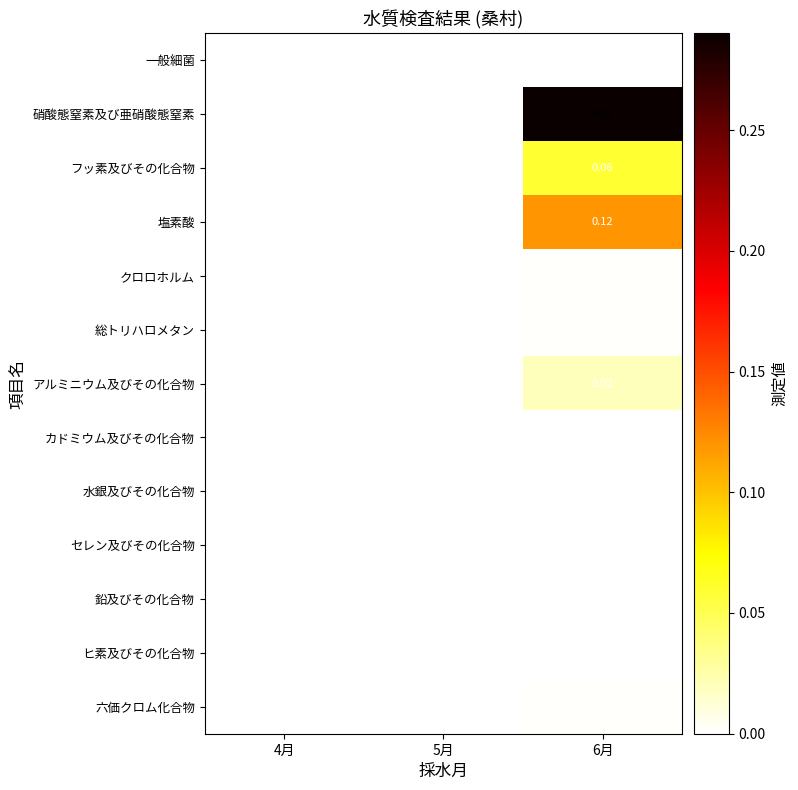

Is the value of 六価クロム化合物 at 6月 greater than the value of 鉛及びその化合物 at 5月?

Yes